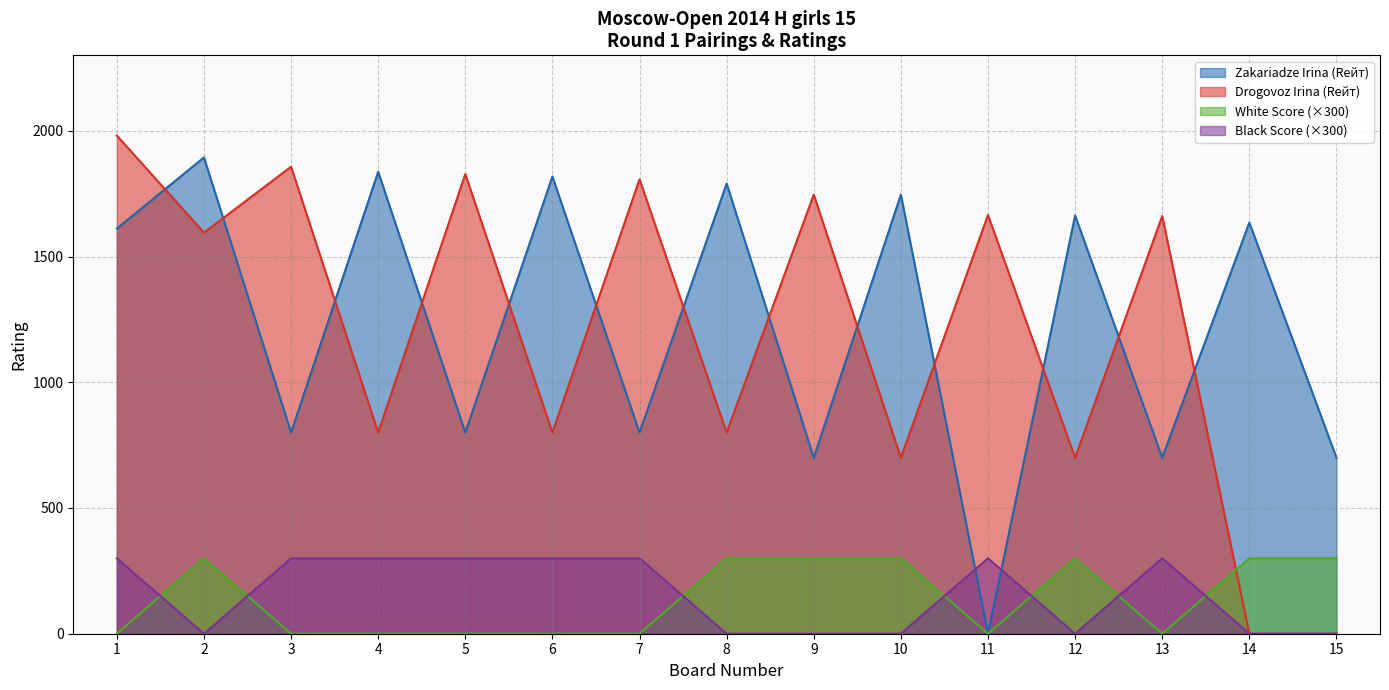

What is the highest value of the Black Score series?

300